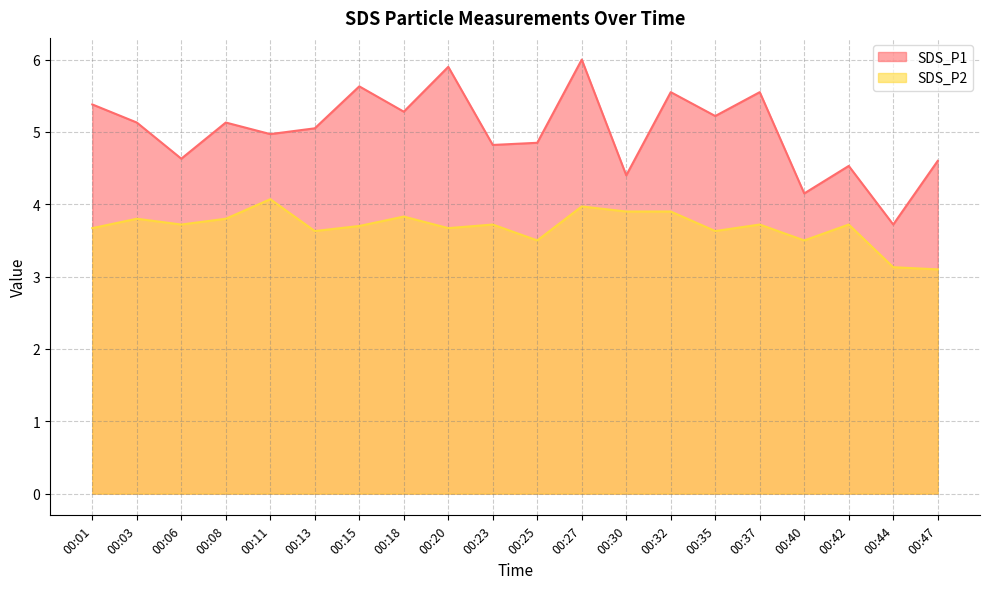

How many lines are shown in the chart?

2